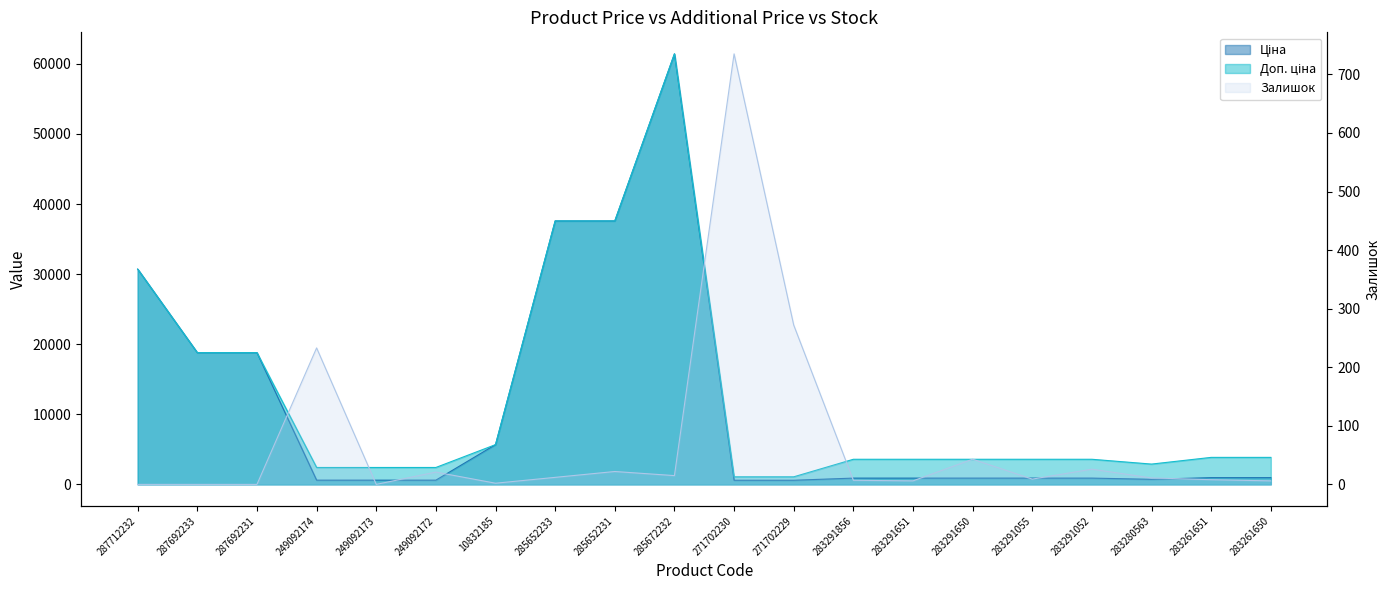

How many data points in Залишок are less than 11?

10